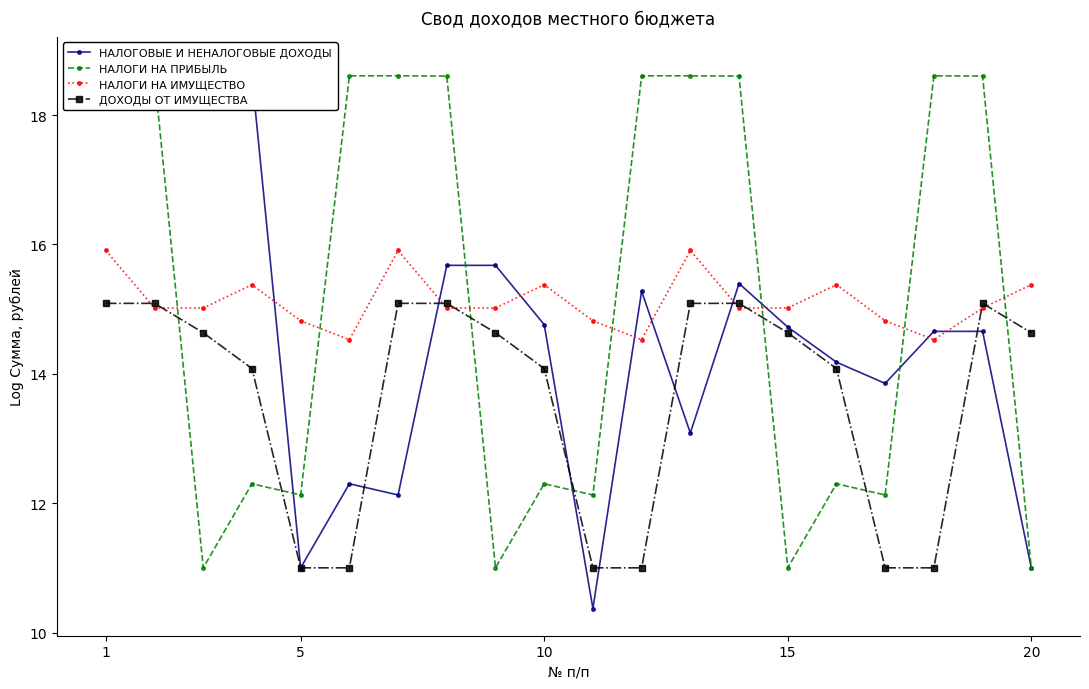

List the series in order of their peak value, lowest first.

ДОХОДЫ ОТ ИМУЩЕСТВА, НАЛОГИ НА ИМУЩЕСТВО, НАЛОГИ НА ПРИБЫЛЬ, НАЛОГОВЫЕ И НЕНАЛОГОВЫЕ ДОХОДЫ